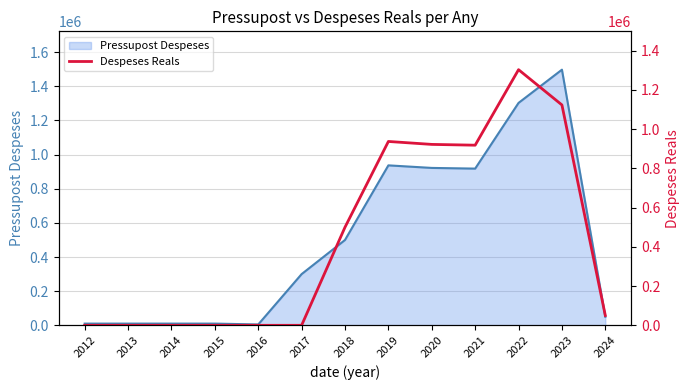

At which category does the data reach its first local peak?

2019